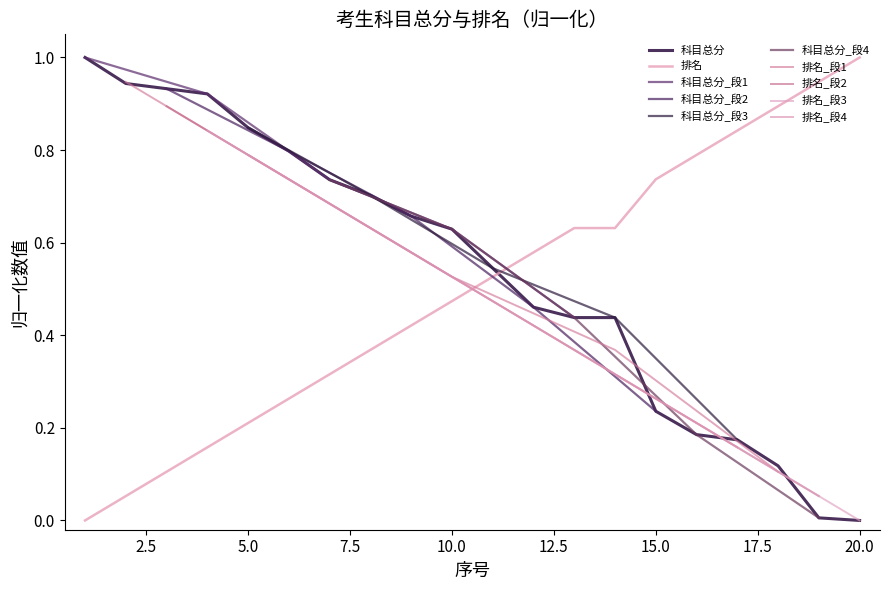

What is the value of the 排名 point at the 15th from the left?

0.7